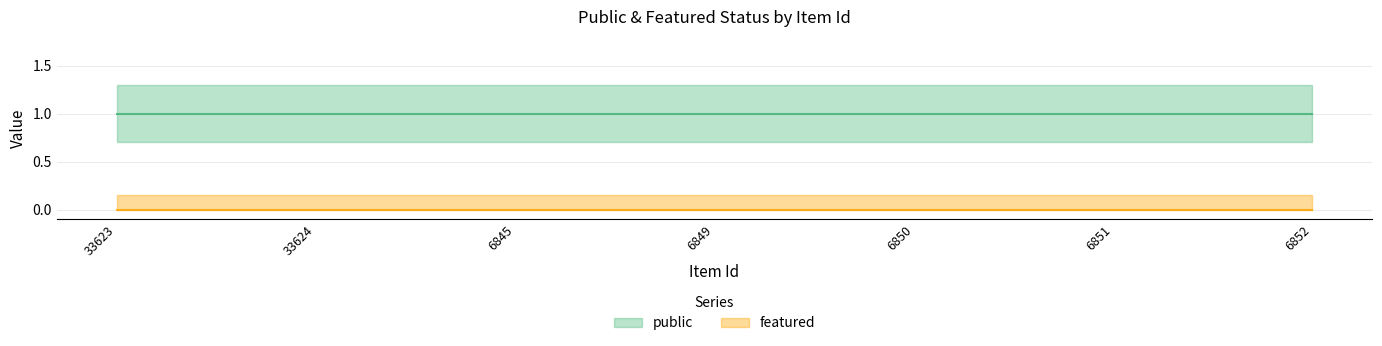

Which series has the largest total across all categories?

public